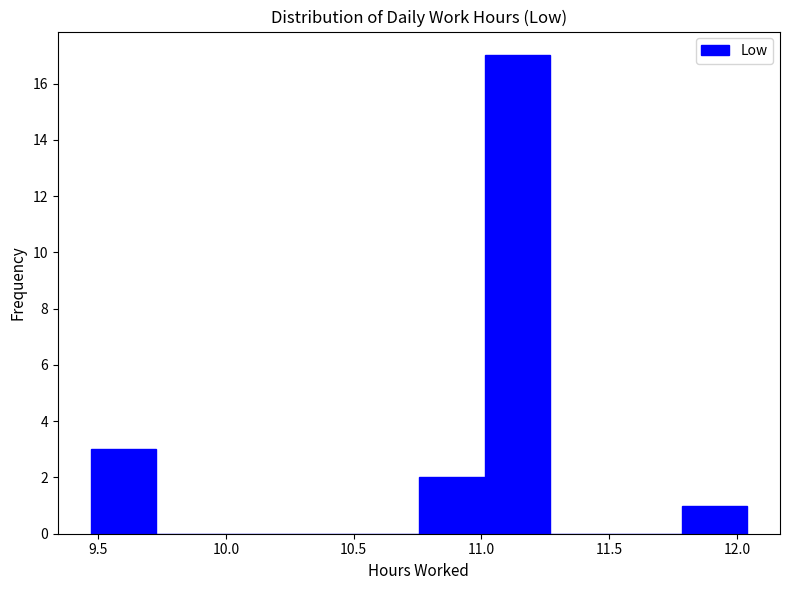

Reading left to right, list every bar in this chart as the range it spans on the x-axis followed by its height. Neither the bar edges nor the heights are printed on the chart, so give them approximately, as read against the axes.

9.45 to 9.75: 3
9.75 to 10.00: 0
10.00 to 10.25: 0
10.25 to 10.50: 0
10.50 to 10.75: 0
10.75 to 11.00: 2
11.00 to 11.25: 17
11.25 to 11.55: 0
11.55 to 11.80: 0
11.80 to 12.05: 1